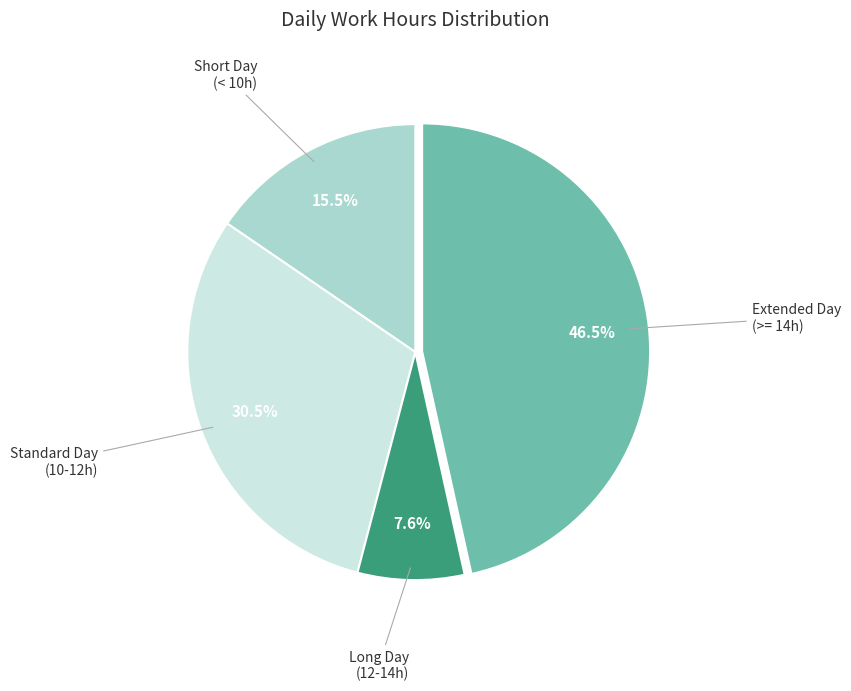

Is there any slice that represents more than half of the pie?

No